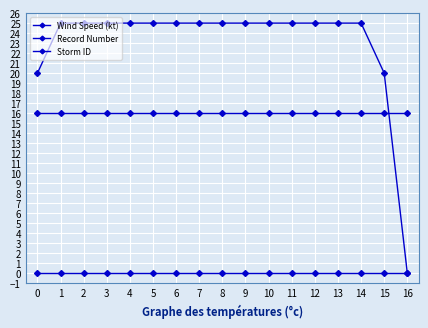

True or false: Record Number and Wind Speed (kt) cross at least once.

False